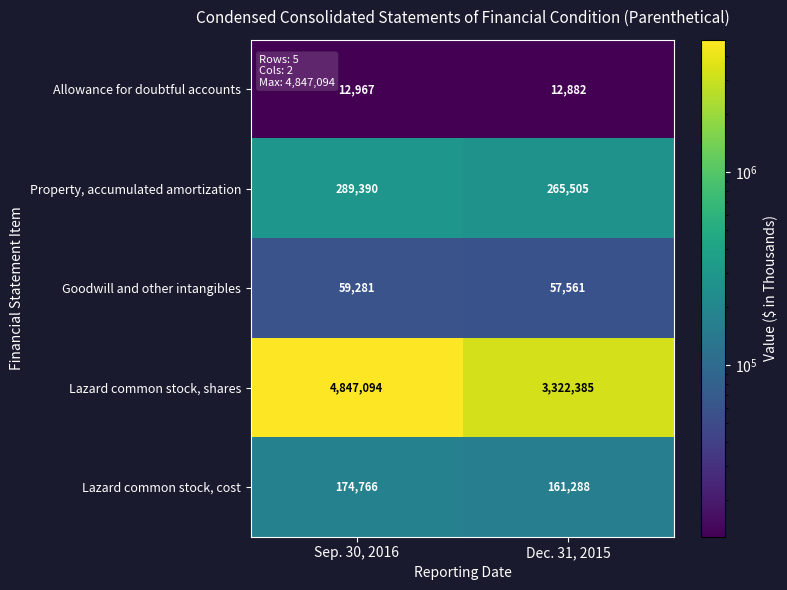

The Allowance for doubtful accounts series shows 12882 at Dec. 31, 2015. True or false?

True